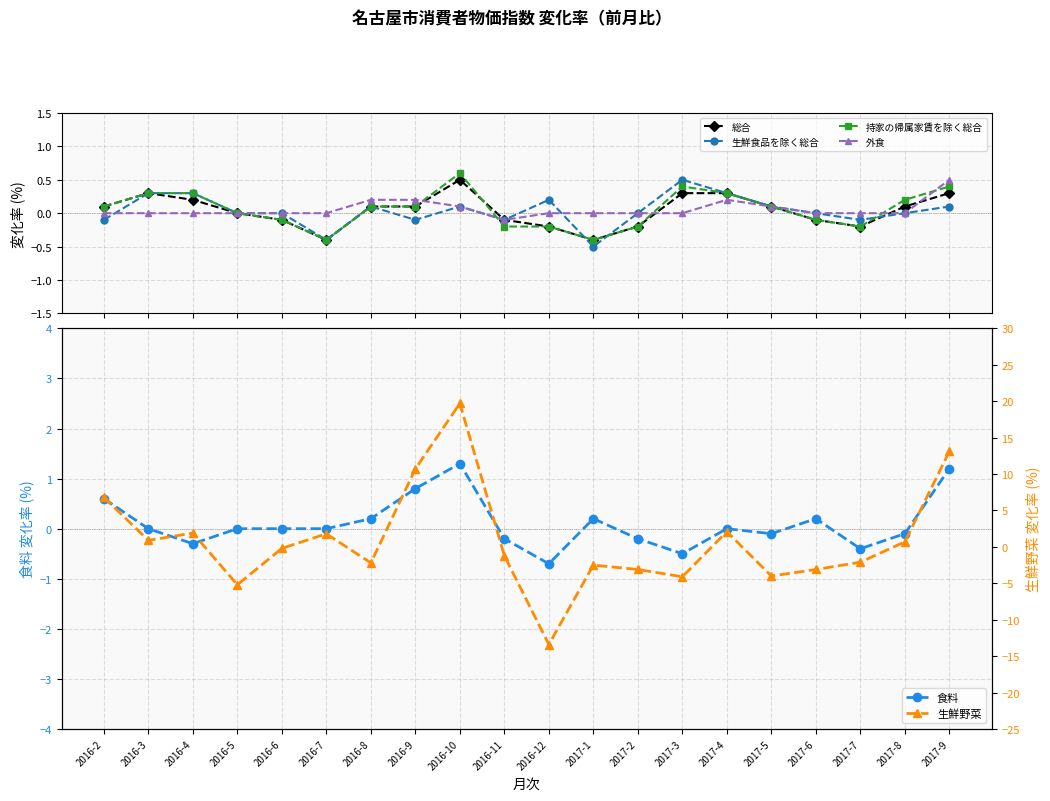

Which series has the largest total across all categories?

生鮮野菜